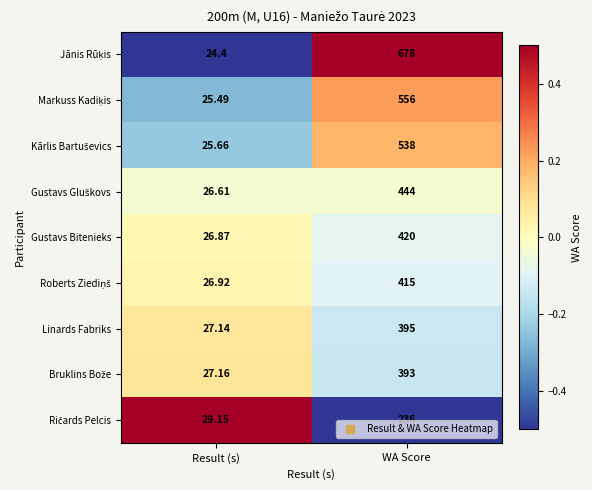

How many values in the Gustavs Bitenieks series are below 420?

1